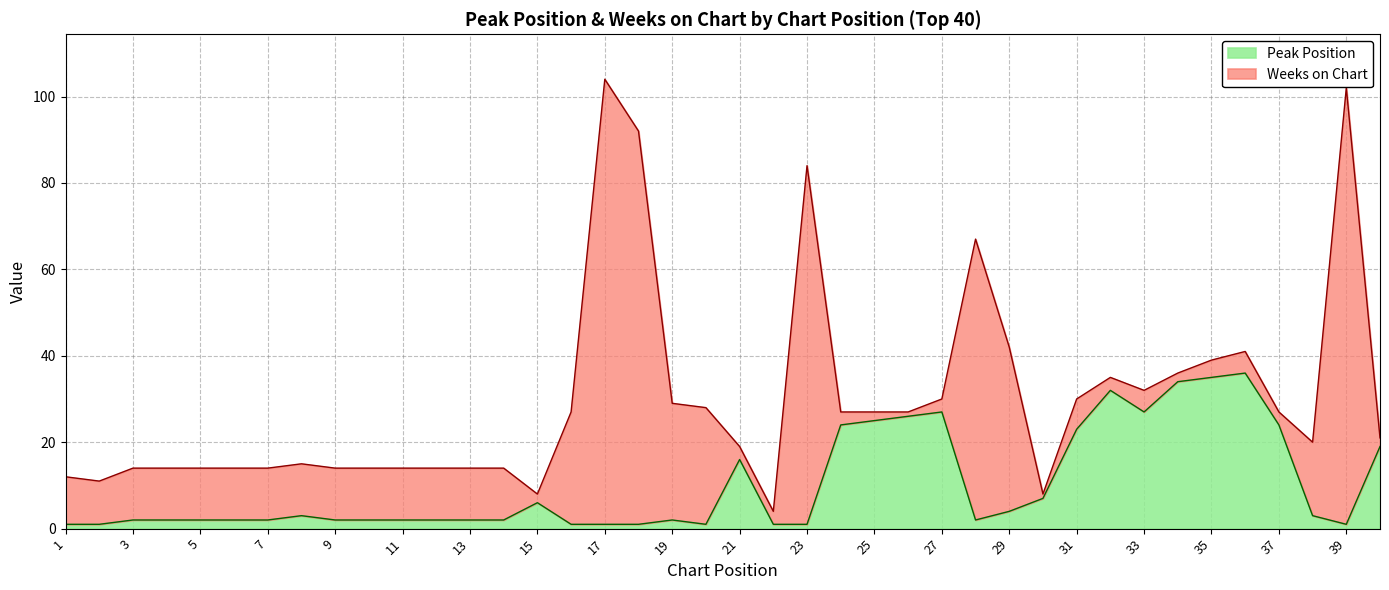

What is the maximum value for Peak Position?

36